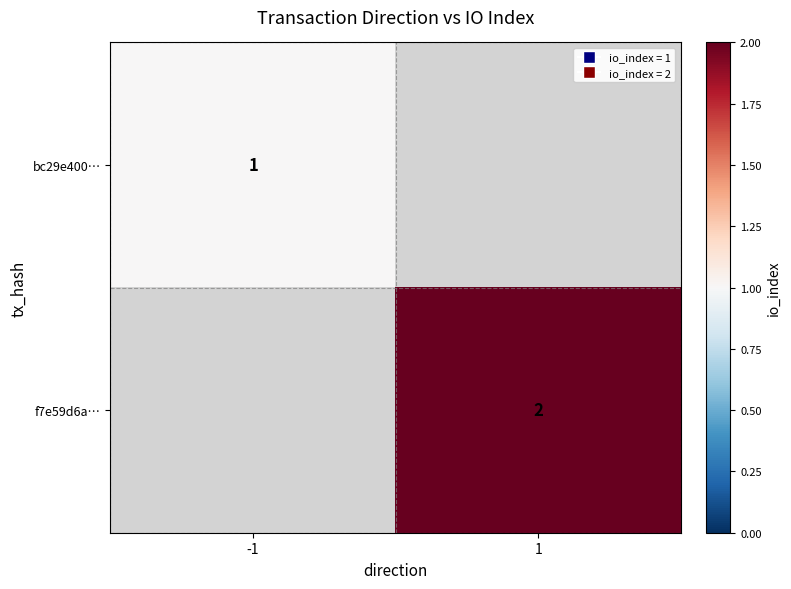

The bc29e400… series shows 1.5 at -1. True or false?

False